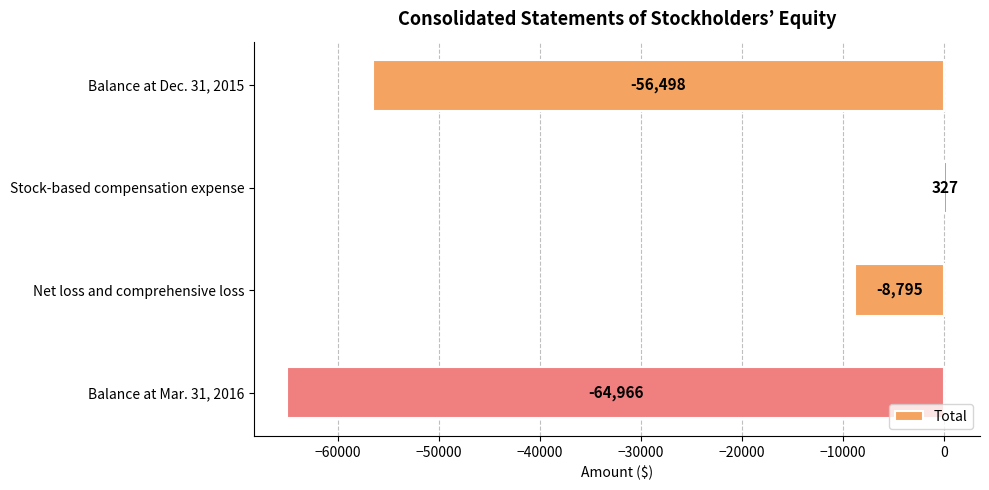

Rank the categories by value from lowest to highest.

Balance at Mar. 31, 2016, Balance at Dec. 31, 2015, Net loss and comprehensive loss, Stock-based compensation expense